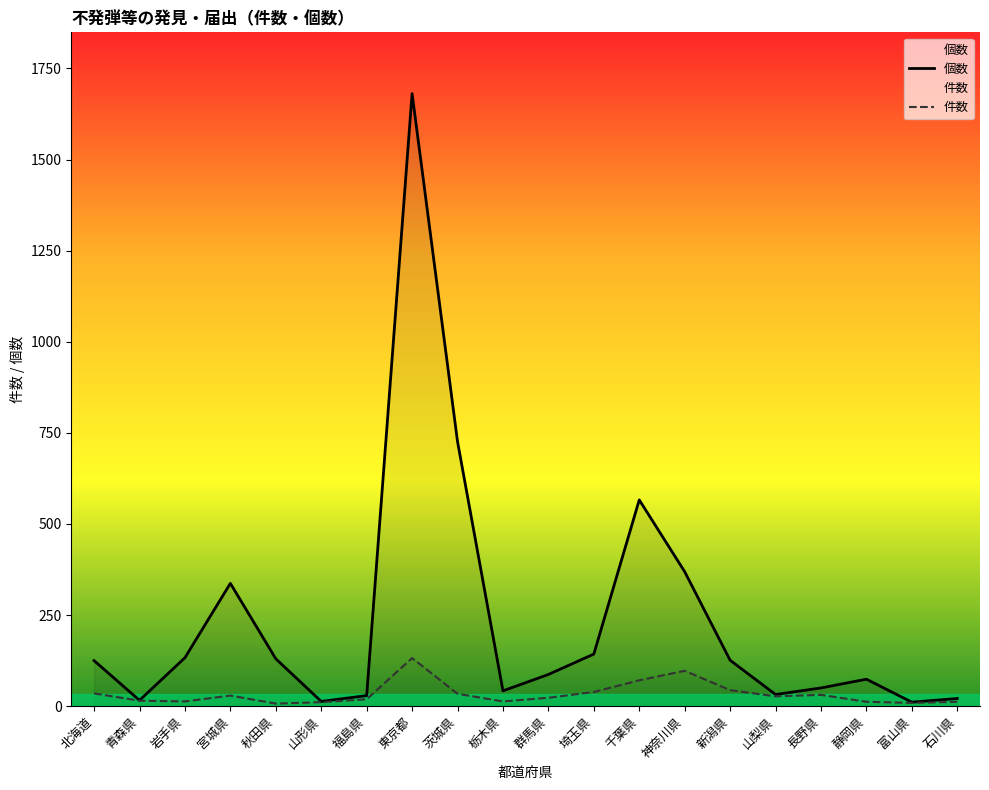

What is the label of the 18th point from the left?

静岡県